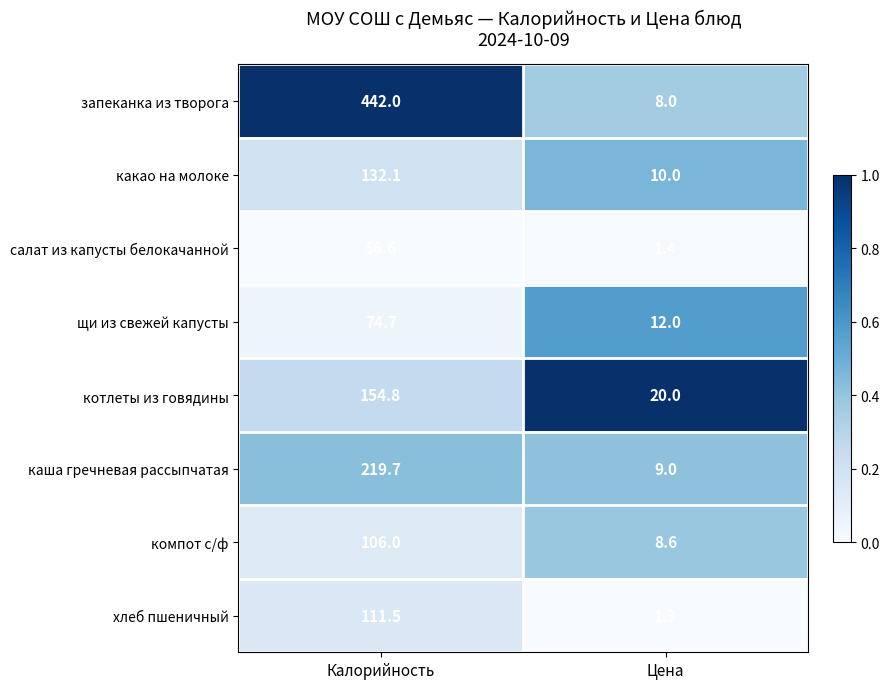

What is the total value across all series at Цена?

70.3